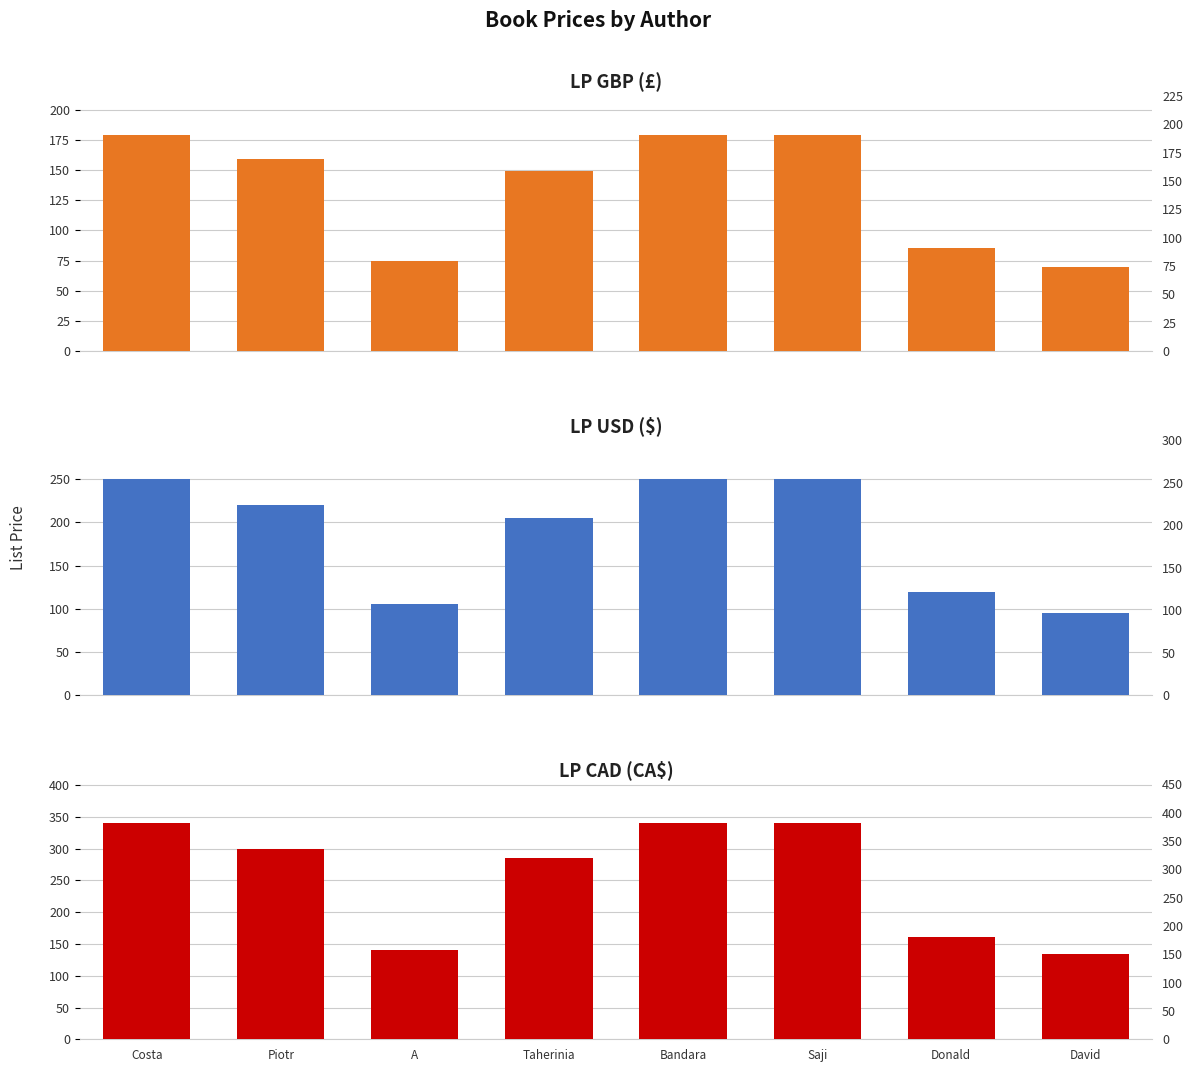

Does the chart contain stacked bars?

No